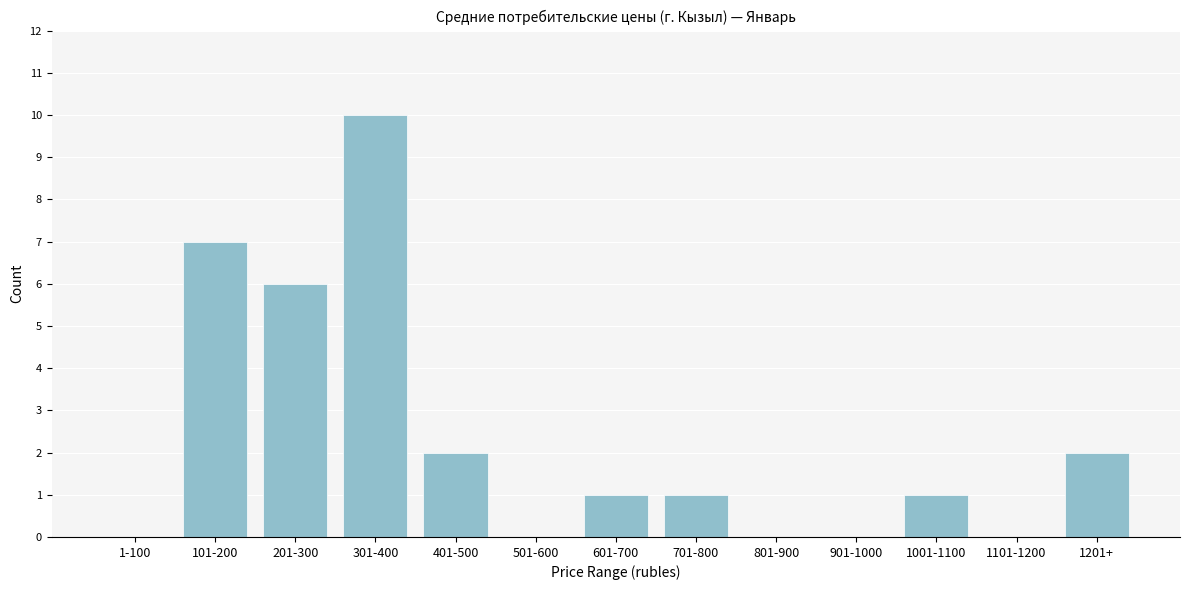

Reading left to right, extract all data points from this chart.

1-100=0	101-200=7	201-300=6	301-400=10	401-500=2	501-600=0	601-700=1	701-800=1	801-900=0	901-1000=0	1001-1100=1	1101-1200=0	1201+=2